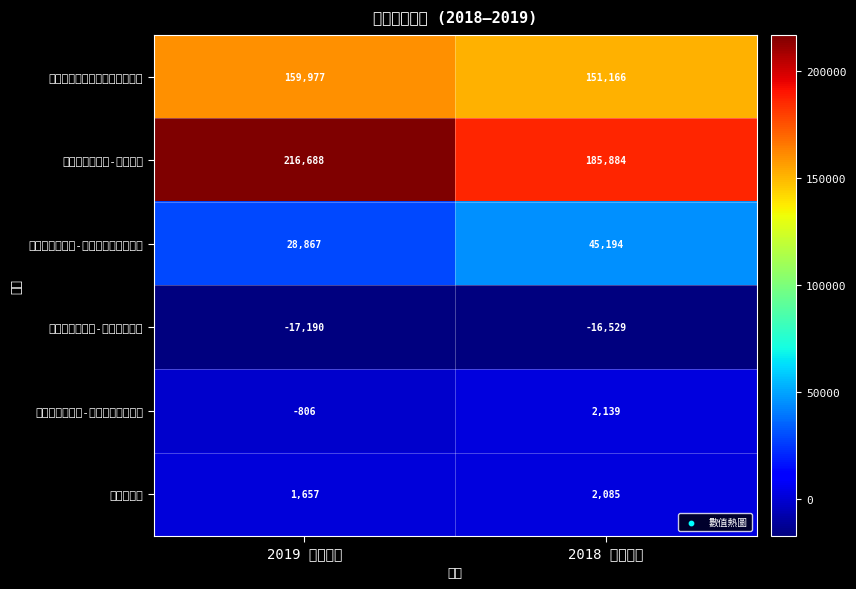

Reading left to right, transcribe all the data shown in this chart.

股本投資及其他資本投資的成本: 2019 實際數額=159977	2018 實際數額=151166
應佔未派發儲備-年初結餘: 2019 實際數額=216688	2018 實際數額=185884
應佔未派發儲備-應佔年內利潤及虧損: 2019 實際數額=28867	2018 實際數額=45194
應佔未派發儲備-應佔年內派發: 2019 實際數額=-17190	2018 實際數額=-16529
應佔未派發儲備-應佔其他儲備變動: 2019 實際數額=-806	2018 實際數額=2139
未償還貸款: 2019 實際數額=1657	2018 實際數額=2085